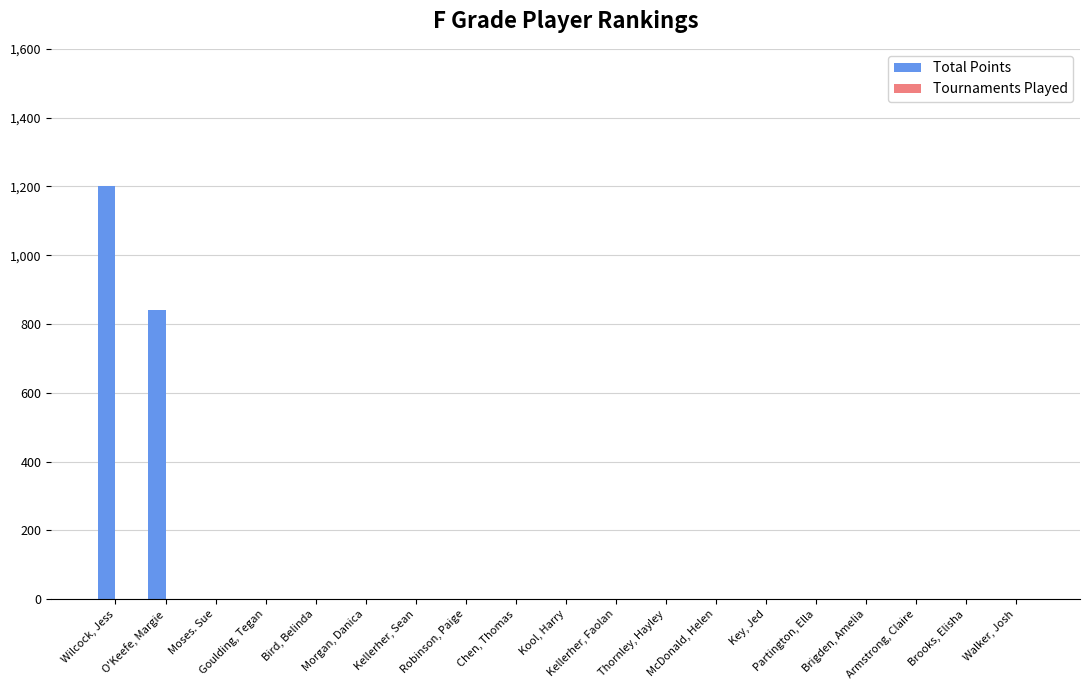

Between Wilcock, Jess and Bird, Belinda, which series saw the biggest shift?

Total Points